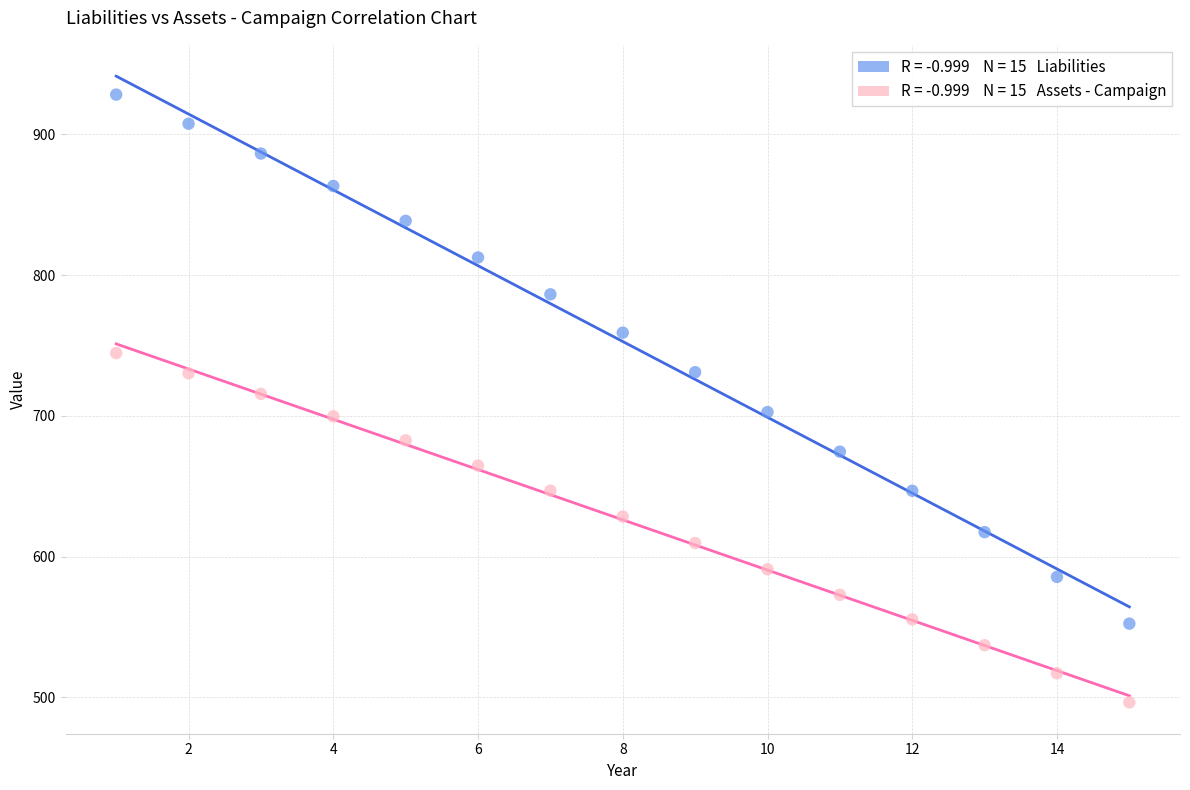

Across all data points, what is the range of X values (max minus min)?

14.0